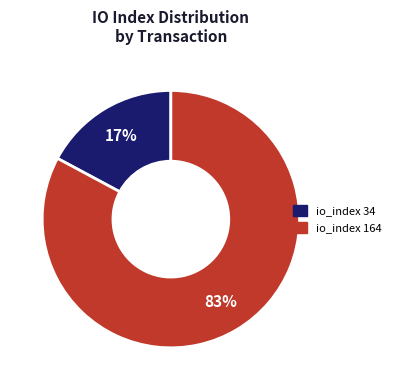

What percentage is the io_index 34 slice, to the nearest percent?

17%